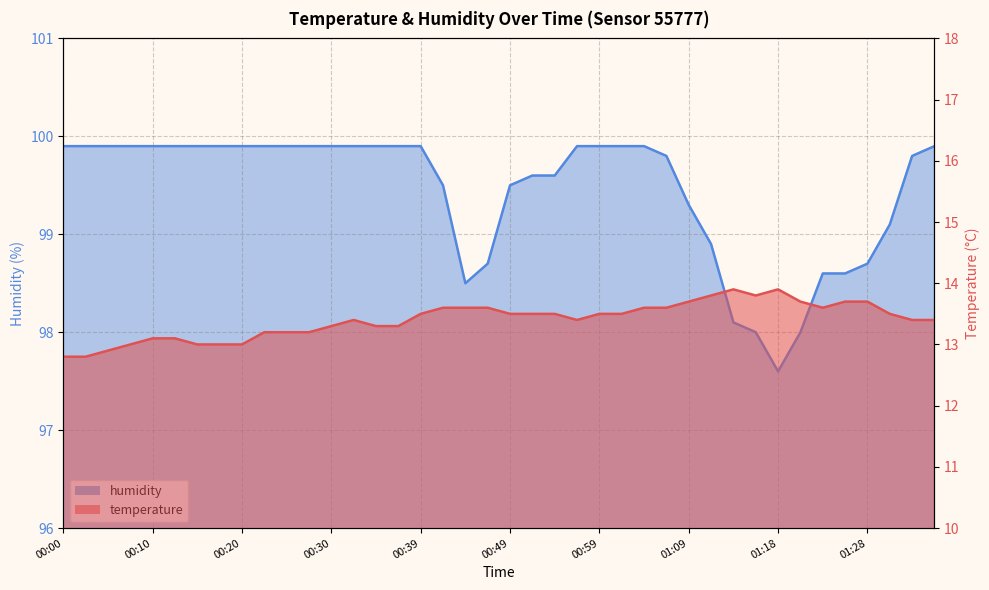

At how many categories does at least one series exceed 64?

40